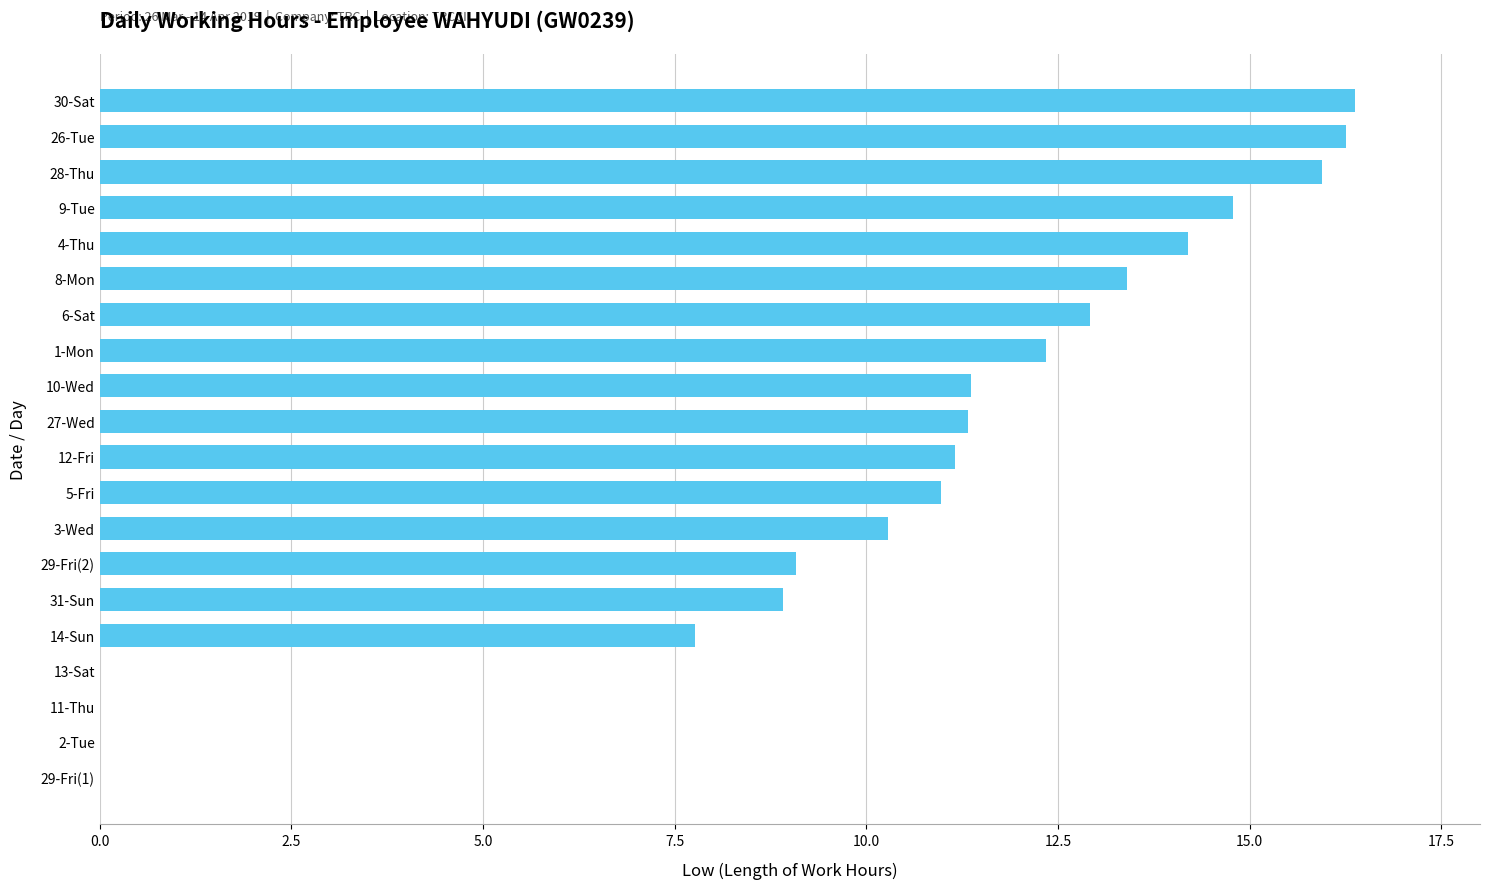

Is it true that the value at 31-Sun is 8.9?

True